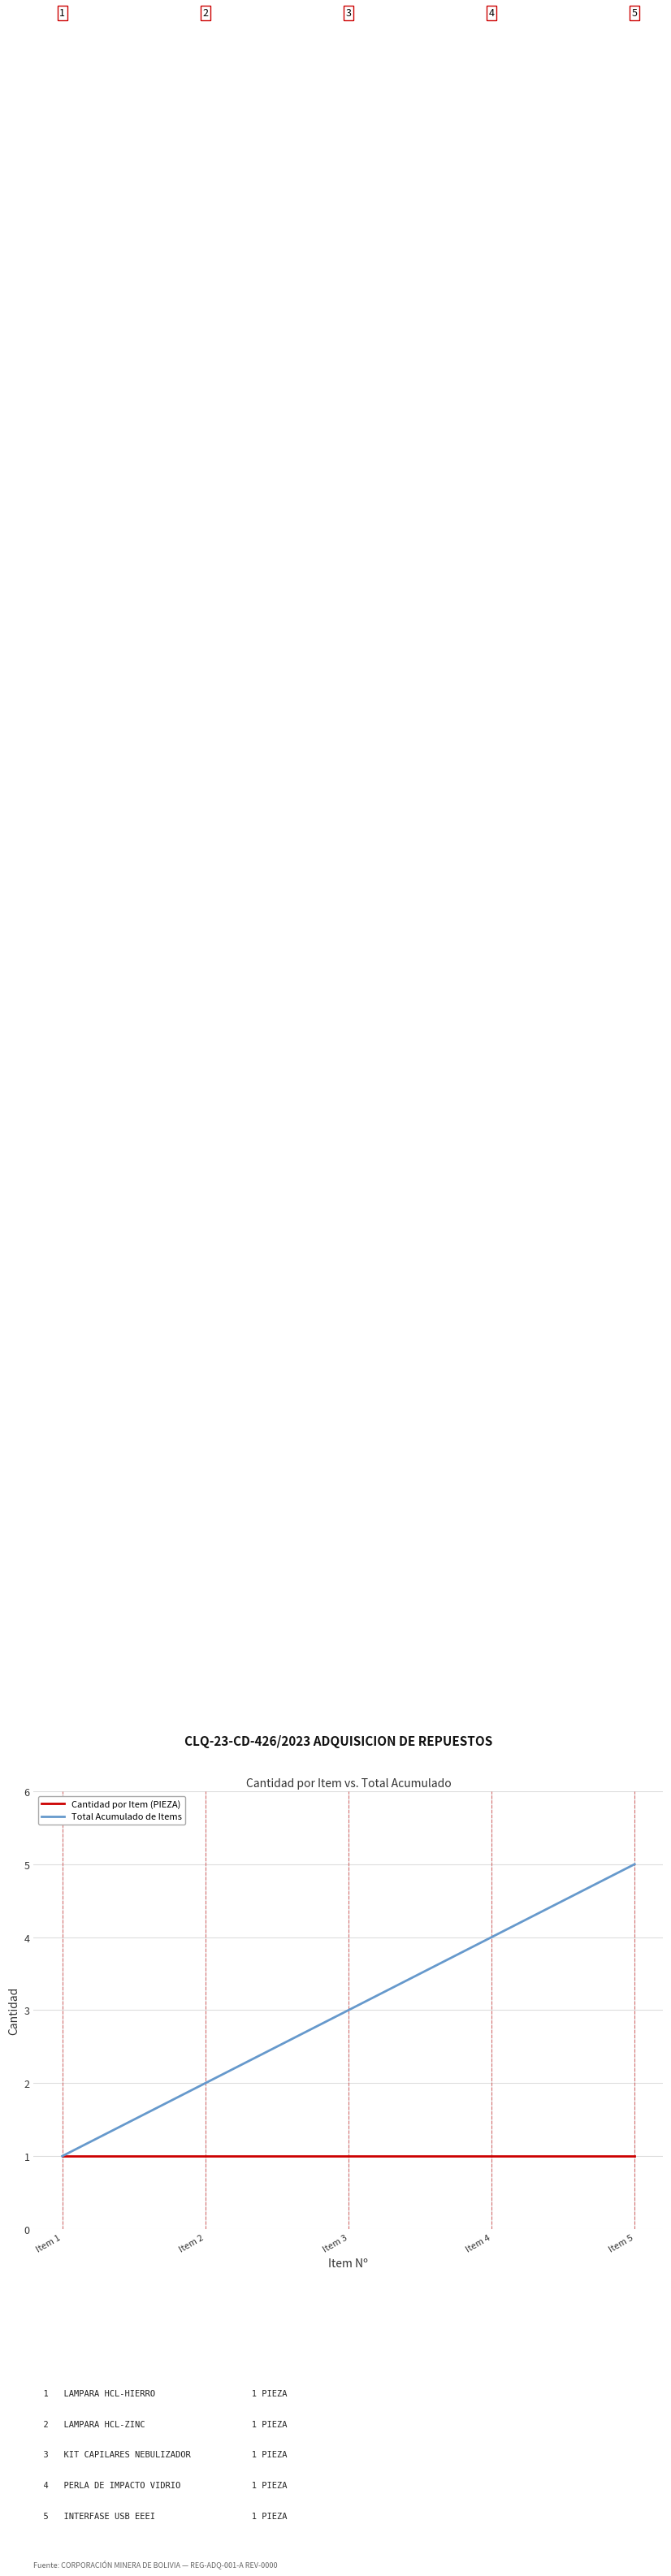

At which category does the chart reach its peak across all series?

Item 5